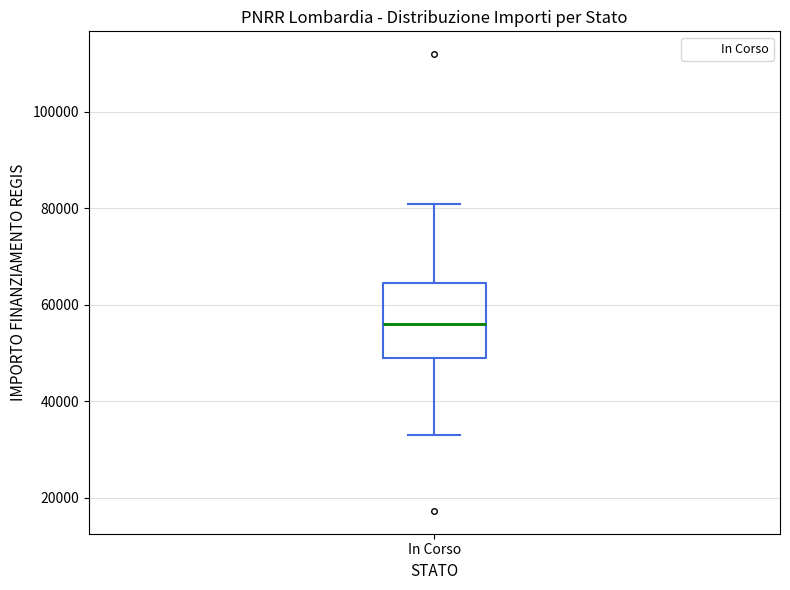

Read this box plot against the y-axis: the position of the median line, the range covered by the box, and the ends of both whiskers. The values are not printed on the chart, so give them approximately, as read against the axis.

median 56000, box 50000 to 64000, whiskers 32000 to 80000